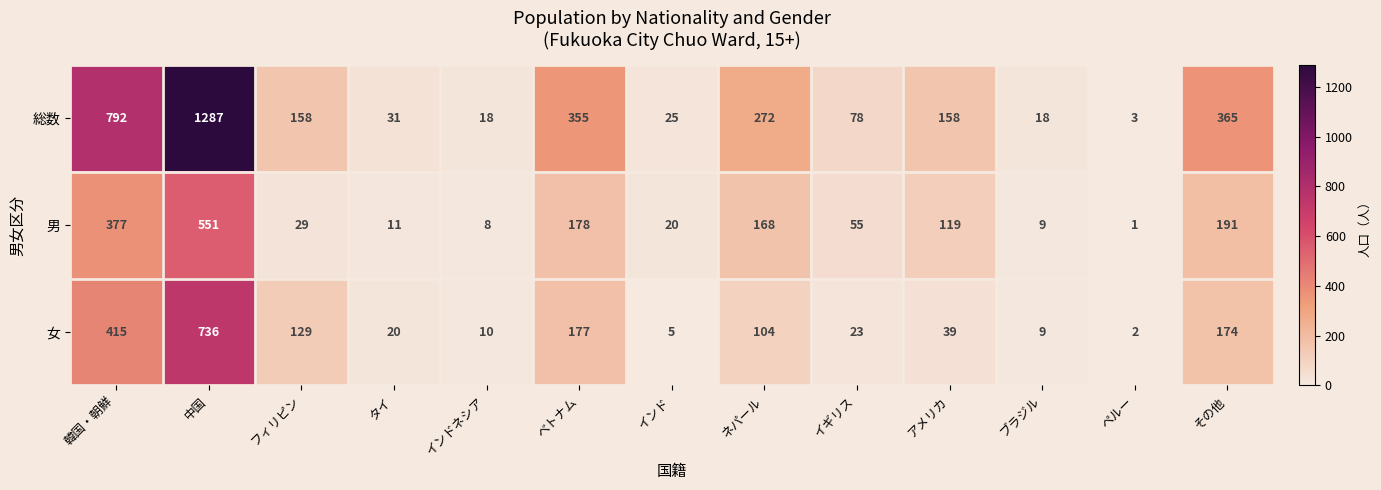

Which series has the largest range (max minus min)?

総数